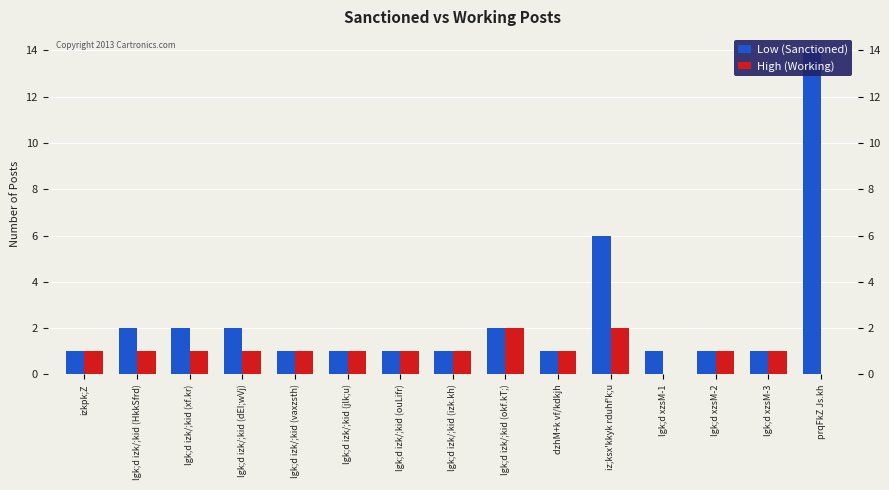

At which label is Low (Sanctioned) closest to 7?

iz;ksx'kkyk rduhf'k;u